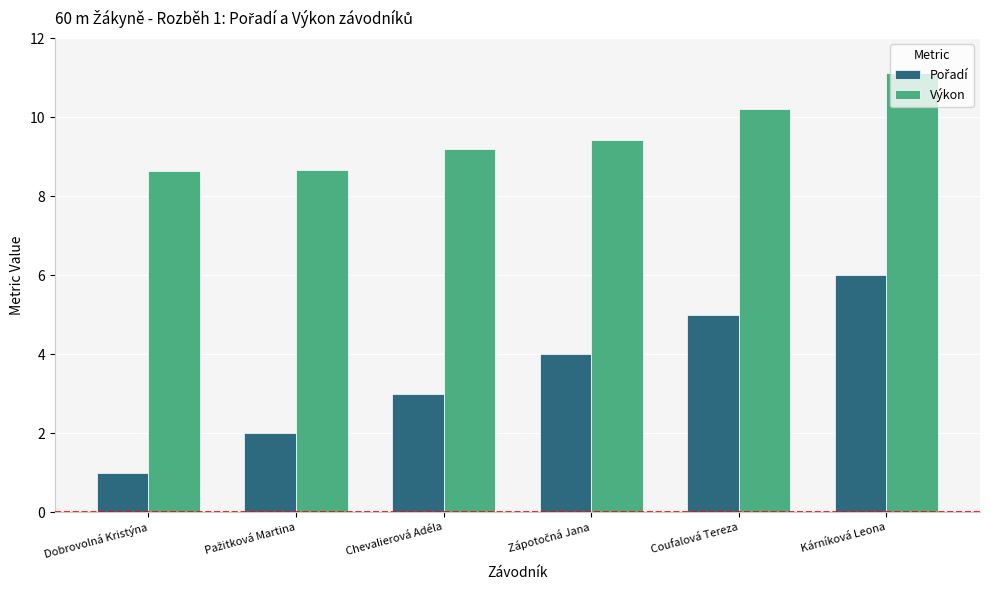

How many categories are shown in the chart?

6